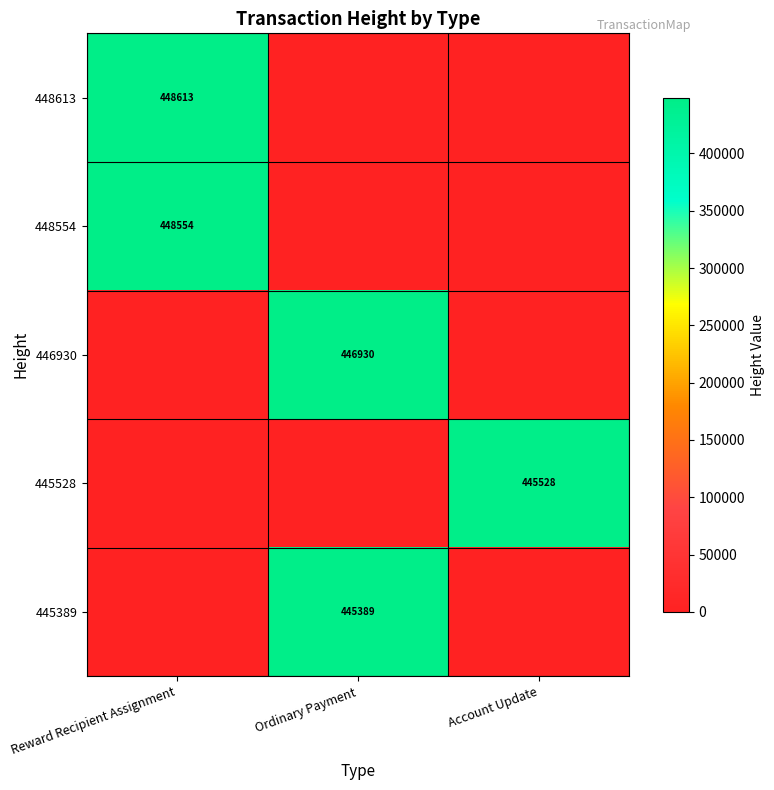

The value of 445389 at Ordinary Payment is 445389. True or false?

True